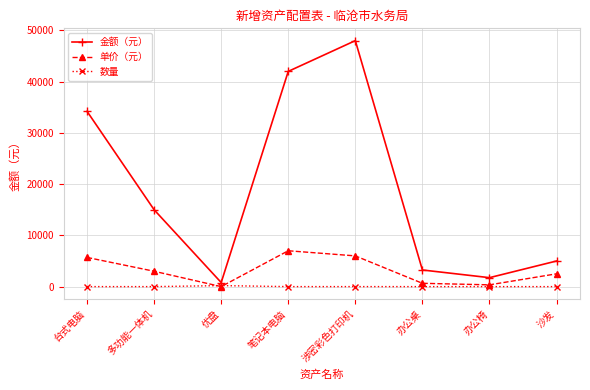

How many interior local valleys does the 单价（元） series have?

2